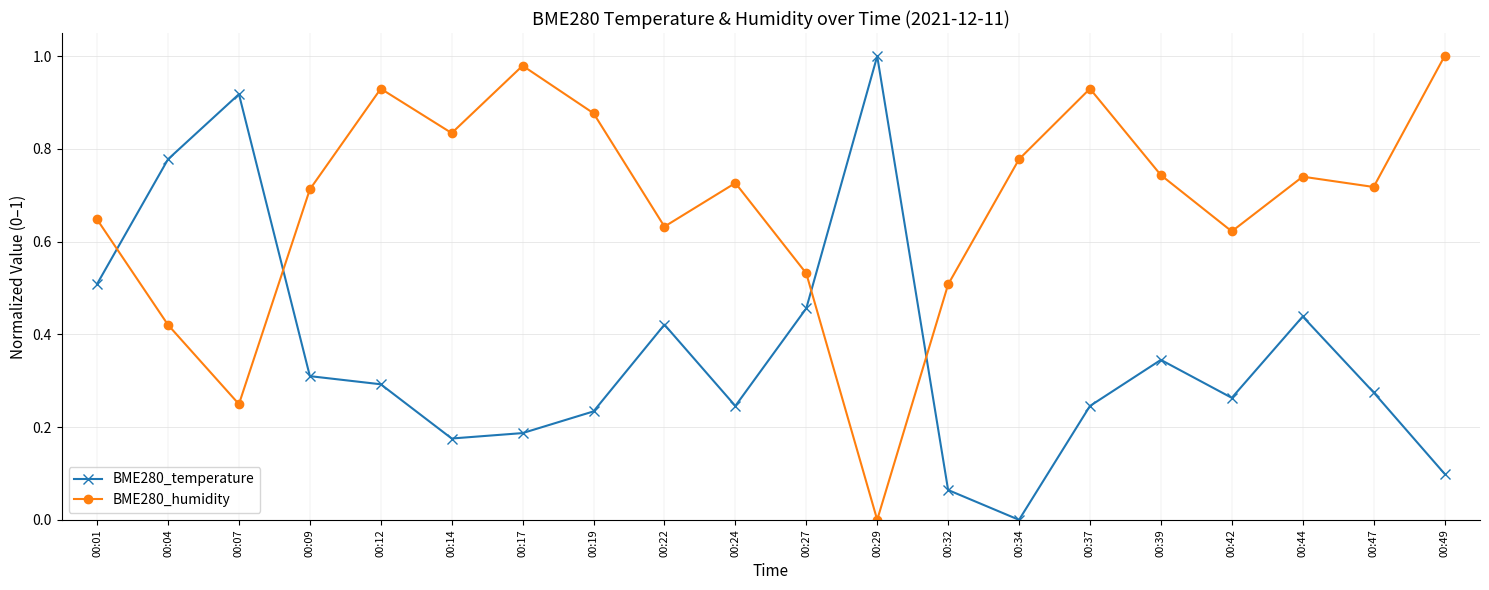

The BME280_humidity series shows 1.3 at 00:09. True or false?

False